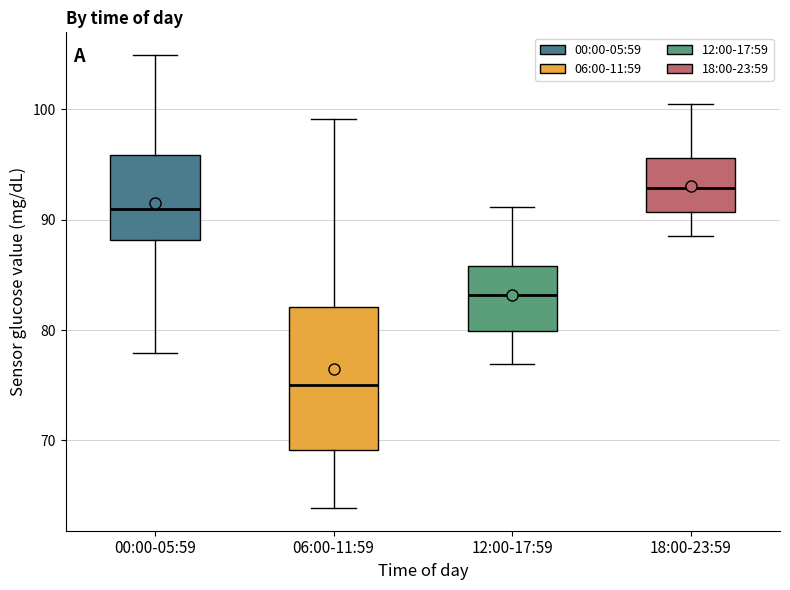

Comparing the boxes themselves (not the whiskers), which one is the tallest?

06:00-11:59